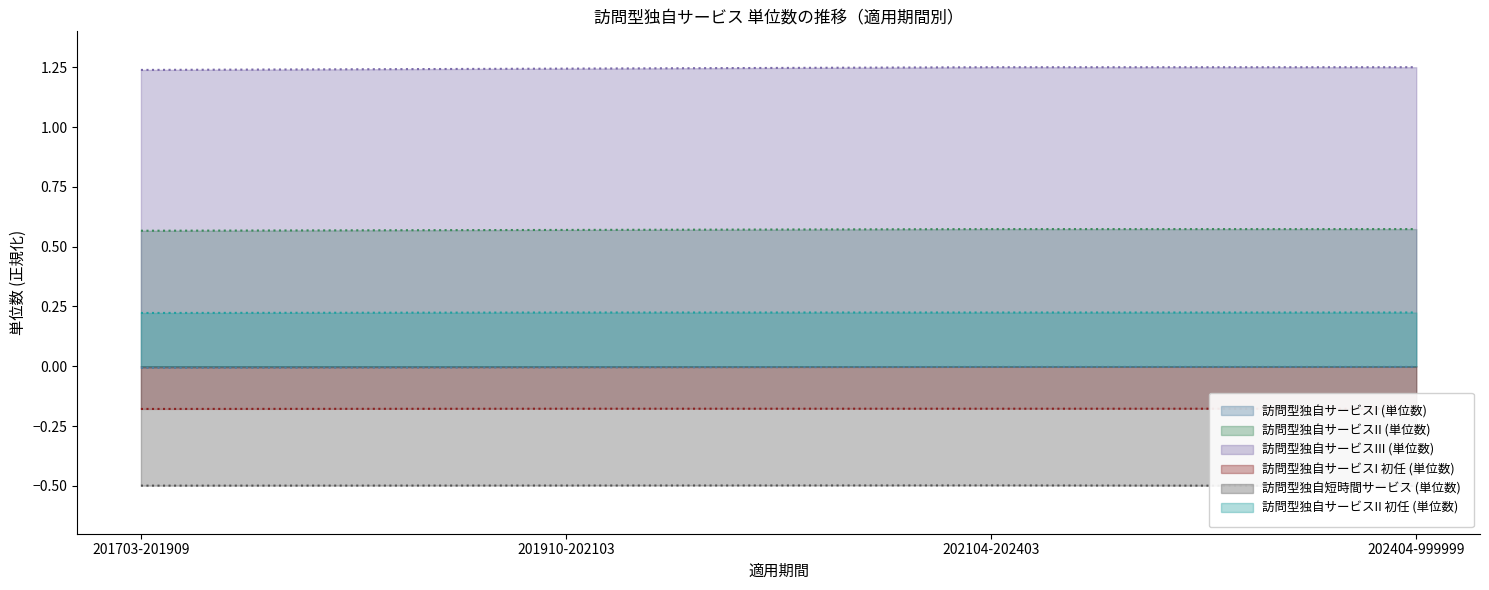

Which has a higher value, 201703-201909 or 202404-999999?

202404-999999